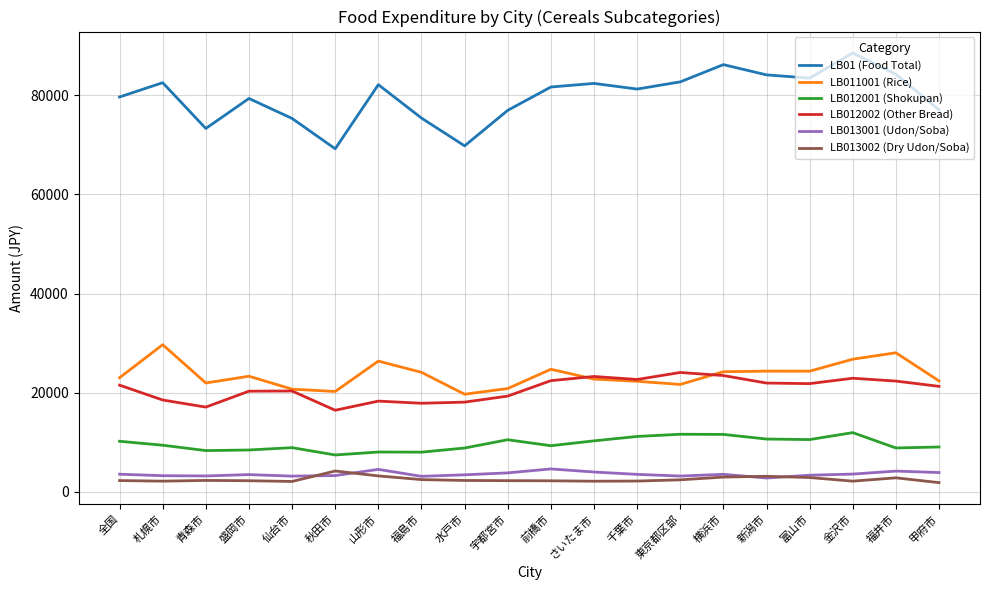

Which category has the highest value in the LB01 (Food Total) series?

金沢市